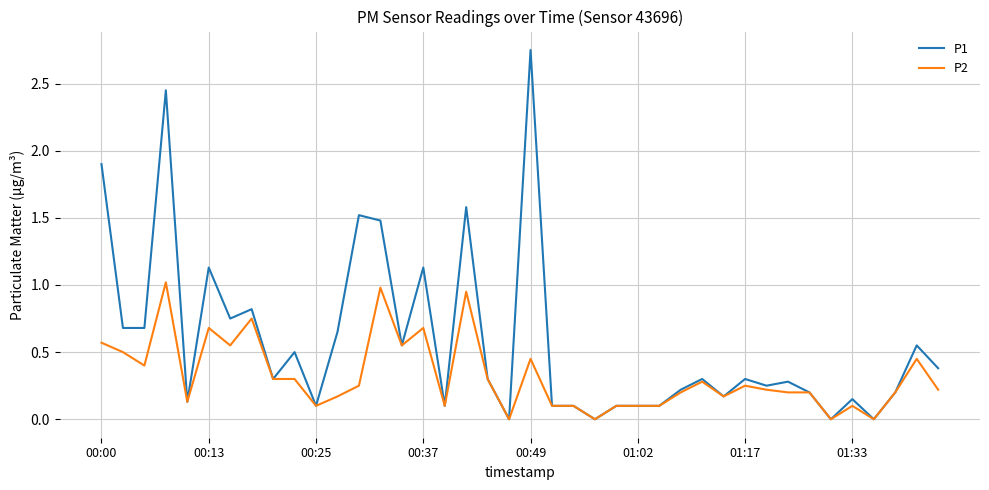

What is the maximum value for P2?

1.0